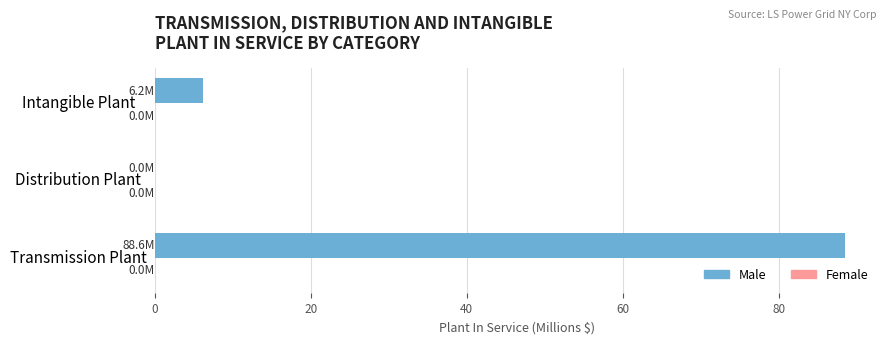

Where is the data nearest to the value 44?

Intangible Plant